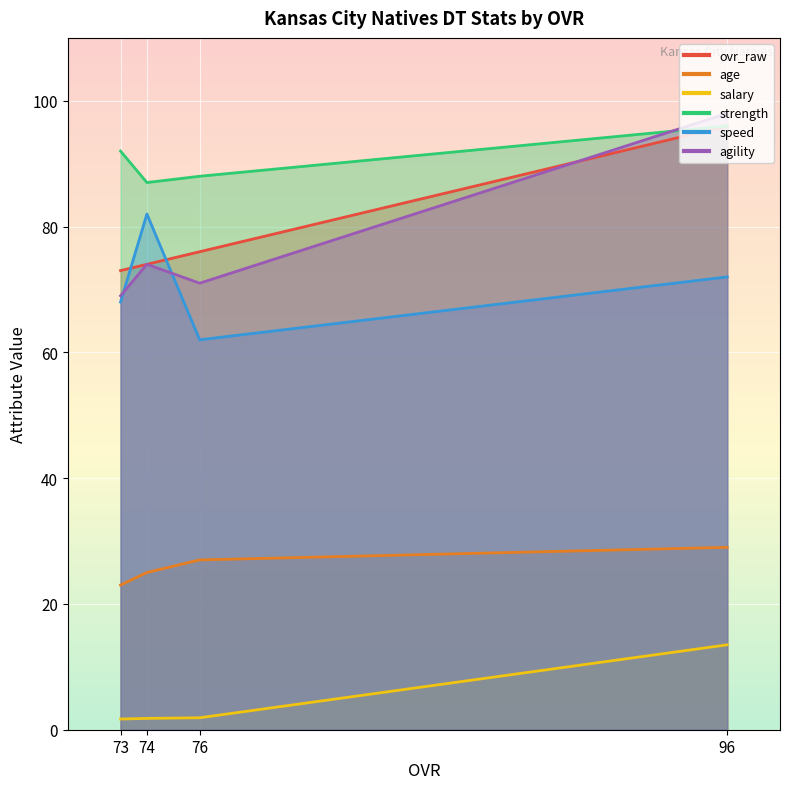

Is it true that strength equals 28.9 at 74?

False